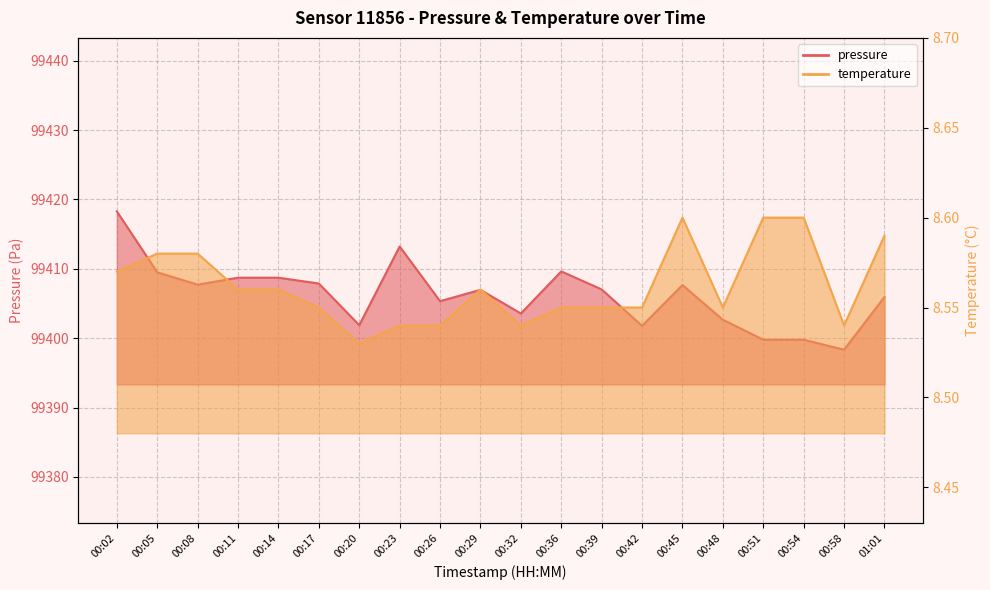

What is the label of the 1st point from the right?

01:01